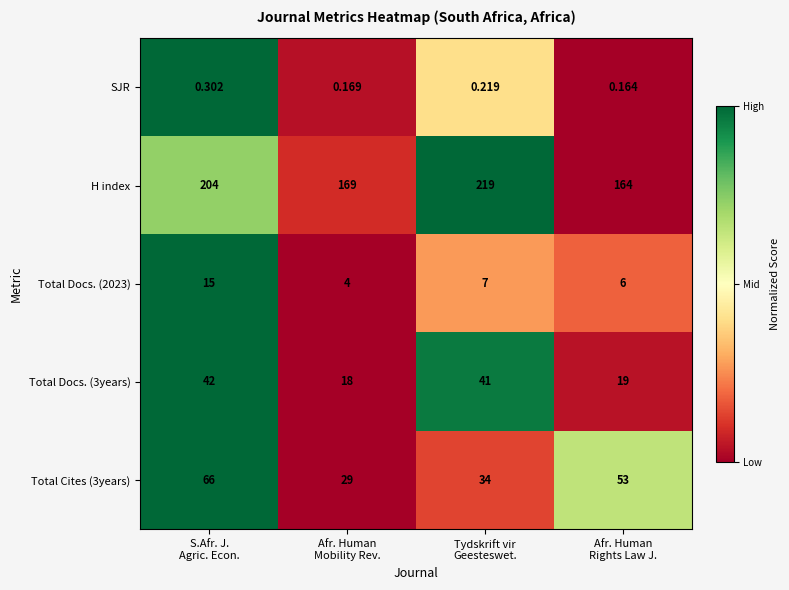

Which series has the widest spread of values?

H index